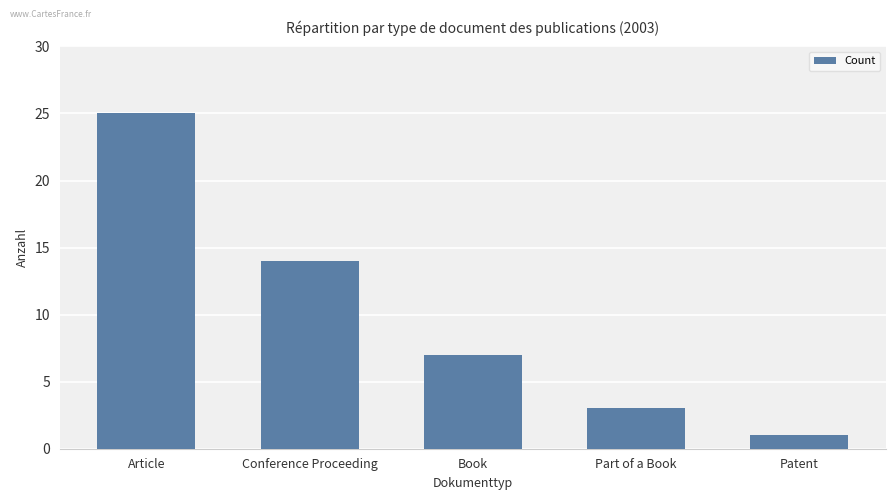

Reading left to right, transcribe all the data shown in this chart.

25	14	7	3	1